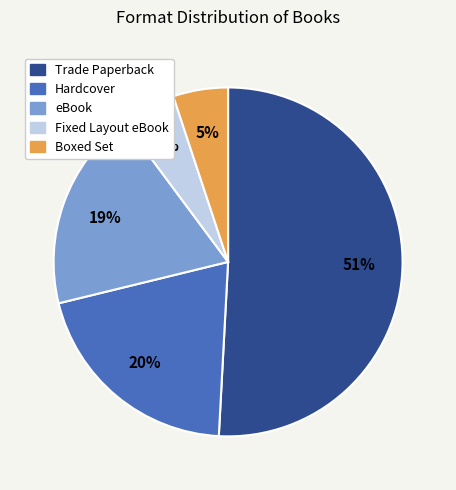

Do Trade Paperback and eBook together represent more than half of the pie?

Yes